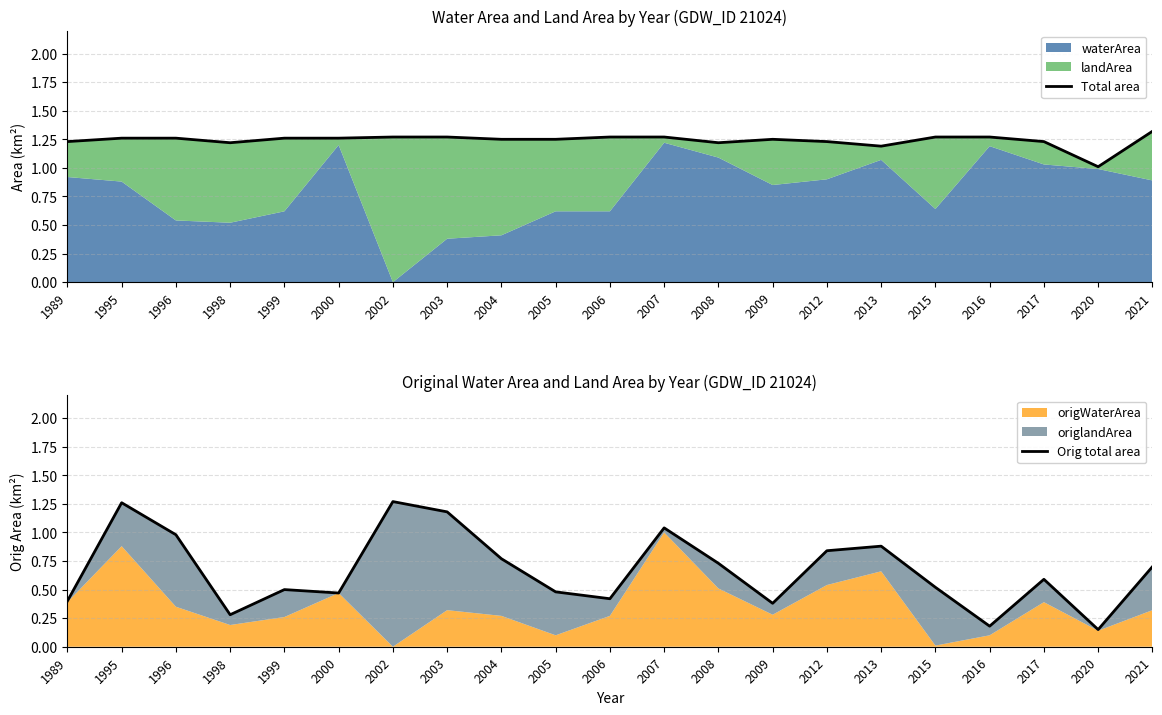

Between 2015 and 1998, which is larger?

2015